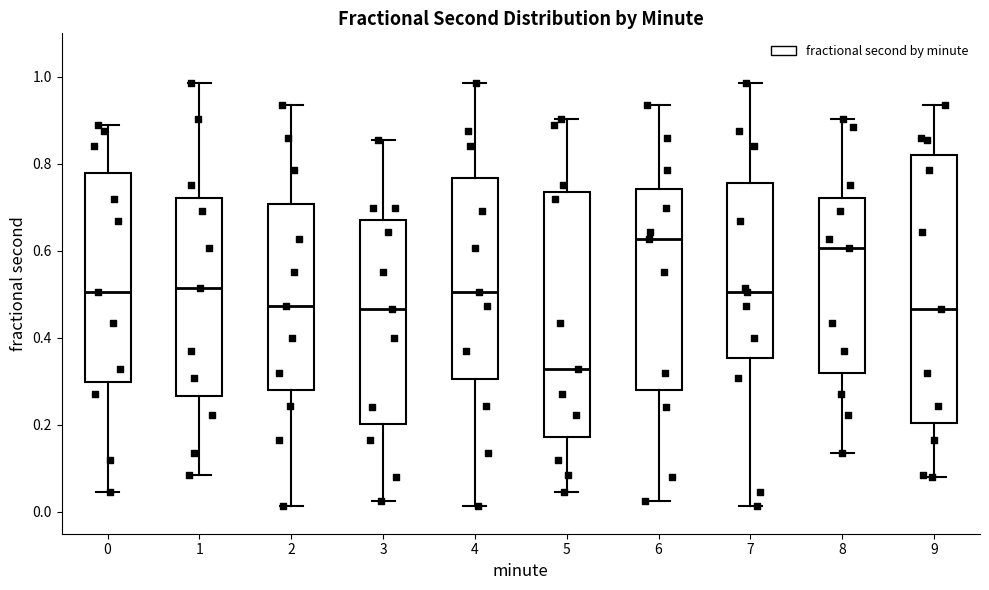

Comparing the boxes themselves (not the whiskers), which one is the tallest?

9